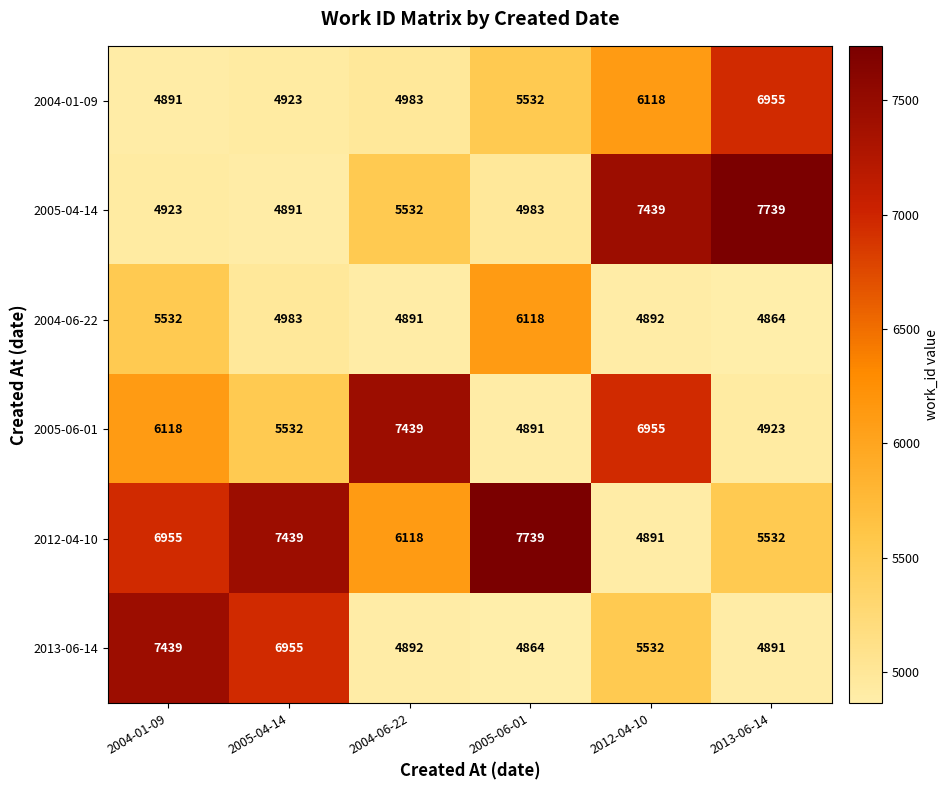

Between 2004-01-09 and 2012-04-10, which series saw the biggest shift?

2005-04-14